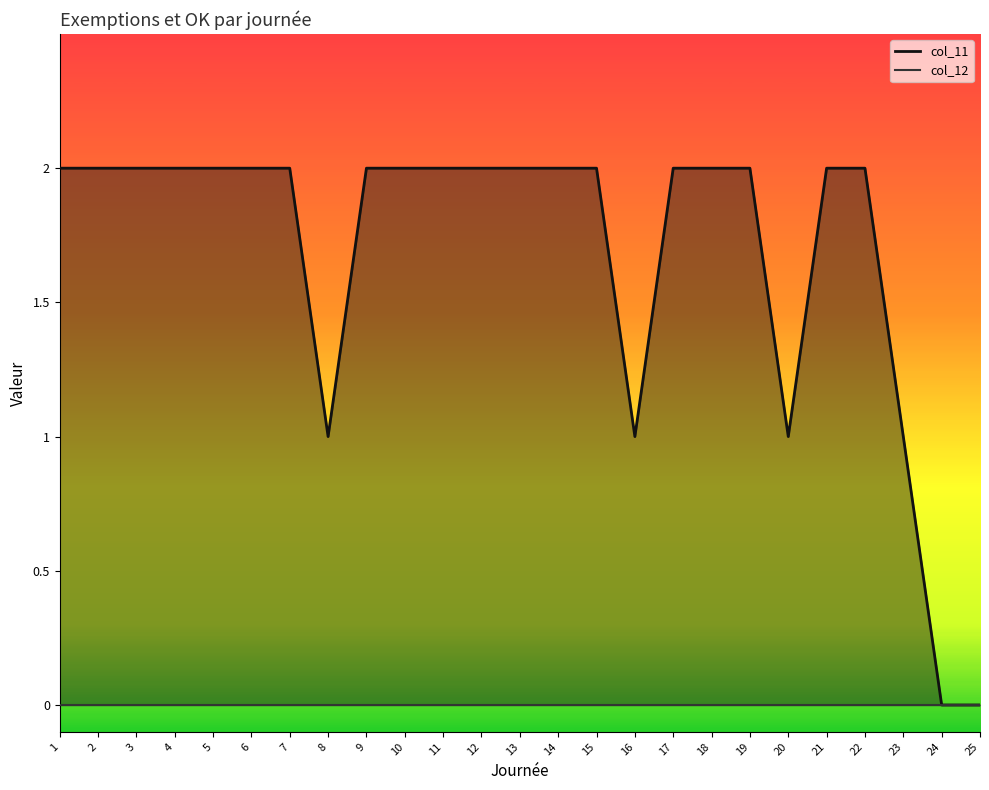

List the labels in order of col_11_line value, smallest first.

24, 25, 8, 16, 20, 23, 1, 2, 3, 4, 5, 6, 7, 9, 10, 11, 12, 13, 14, 15, 17, 18, 19, 21, 22